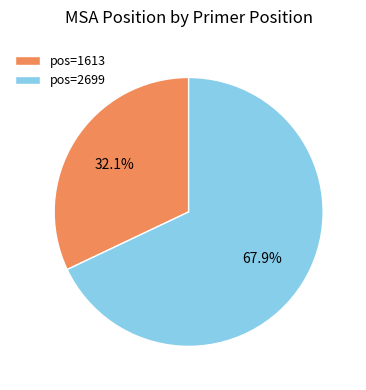

What is the ratio of the value at pos=2699 to the value at pos=1613?

2.1